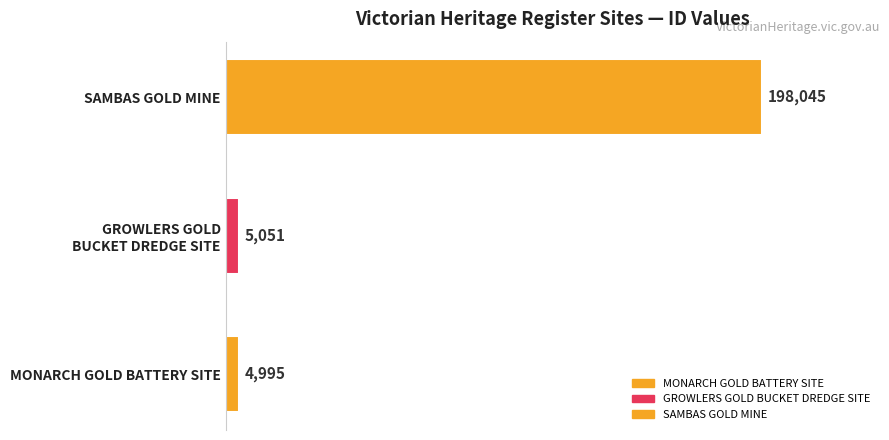

What is the maximum value shown in the chart?

198045